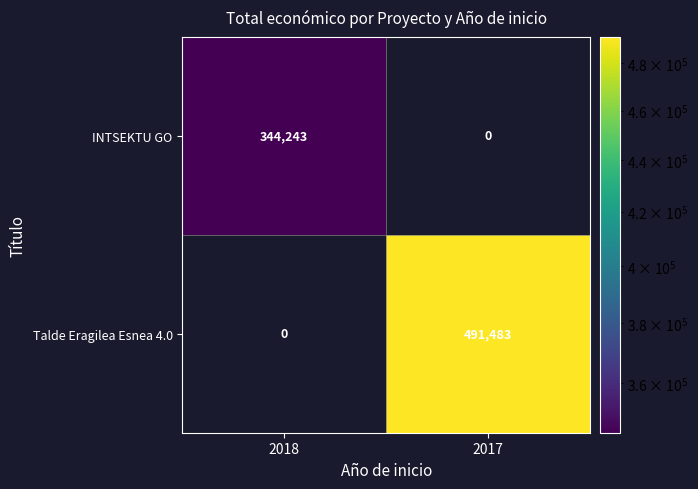

List the series in order of their peak value, lowest first.

INTSEKTU GO, Talde Eragilea Esnea 4.0